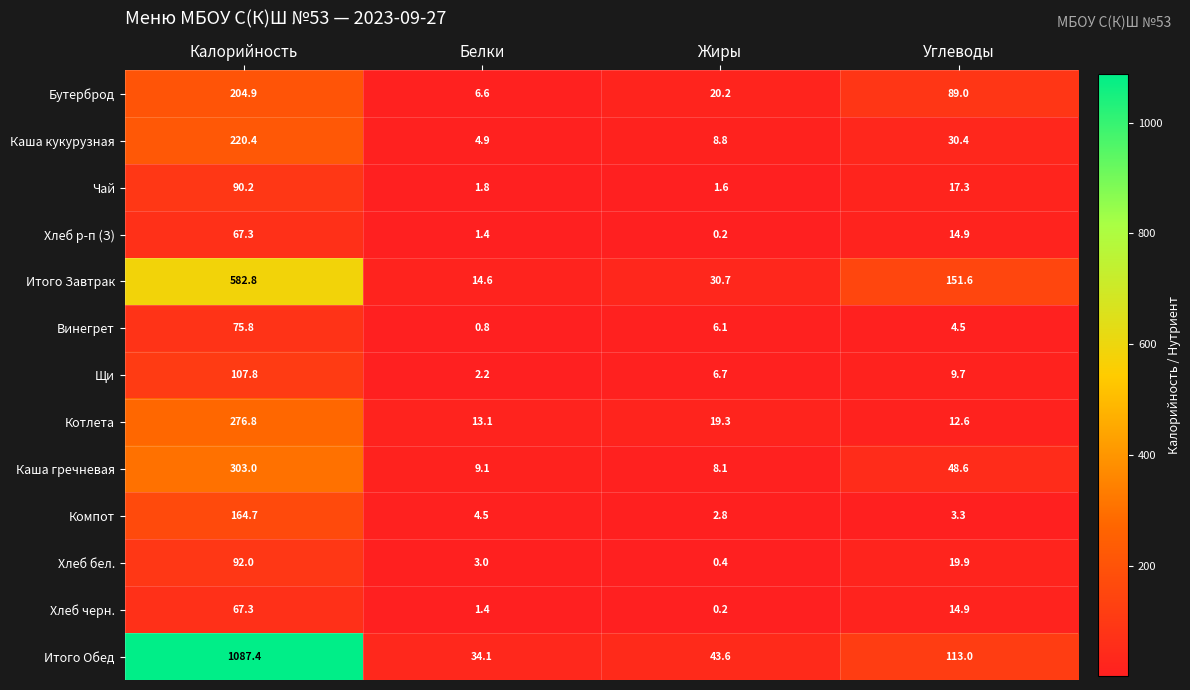

Between Белки and Углеводы, which series saw the biggest shift?

Итого Завтрак